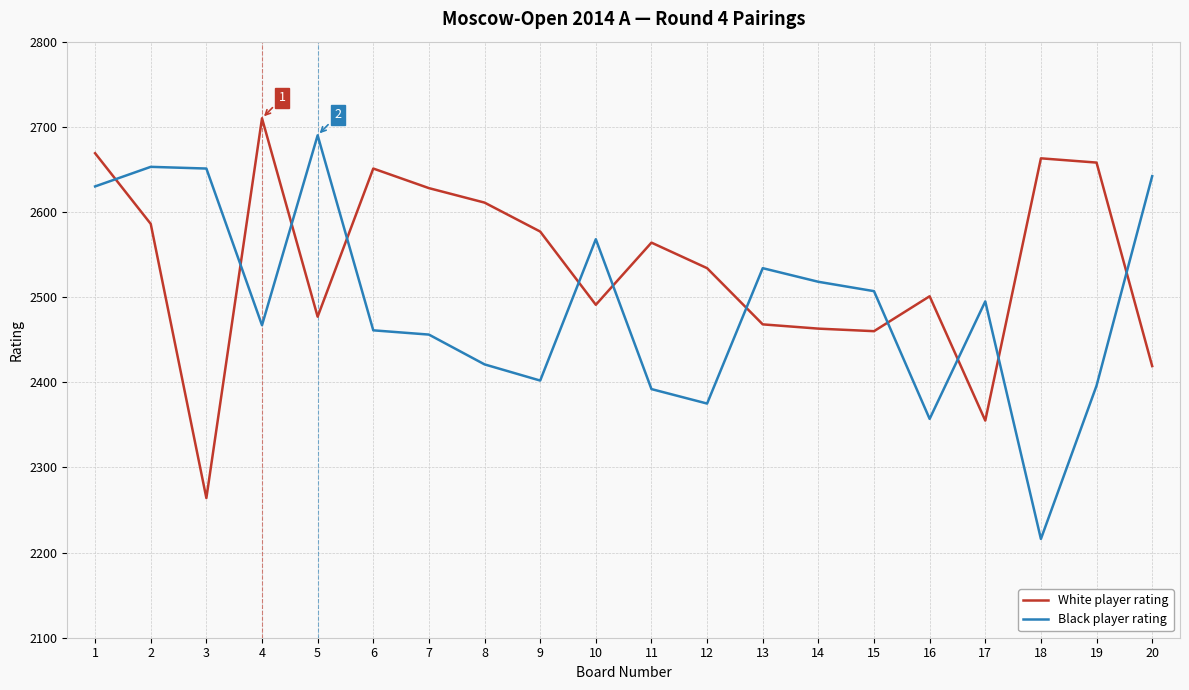

True or false: Black player rating and White player rating cross at least once.

True